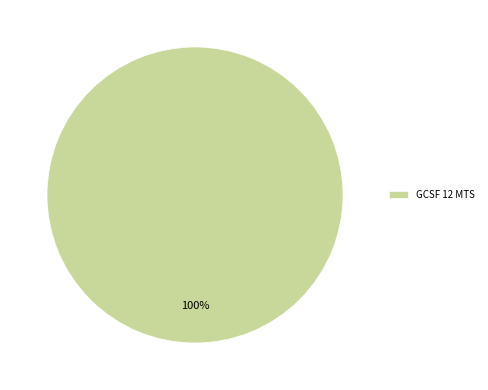

What percentage is the GCSF 12 MTS slice, to the nearest percent?

100%